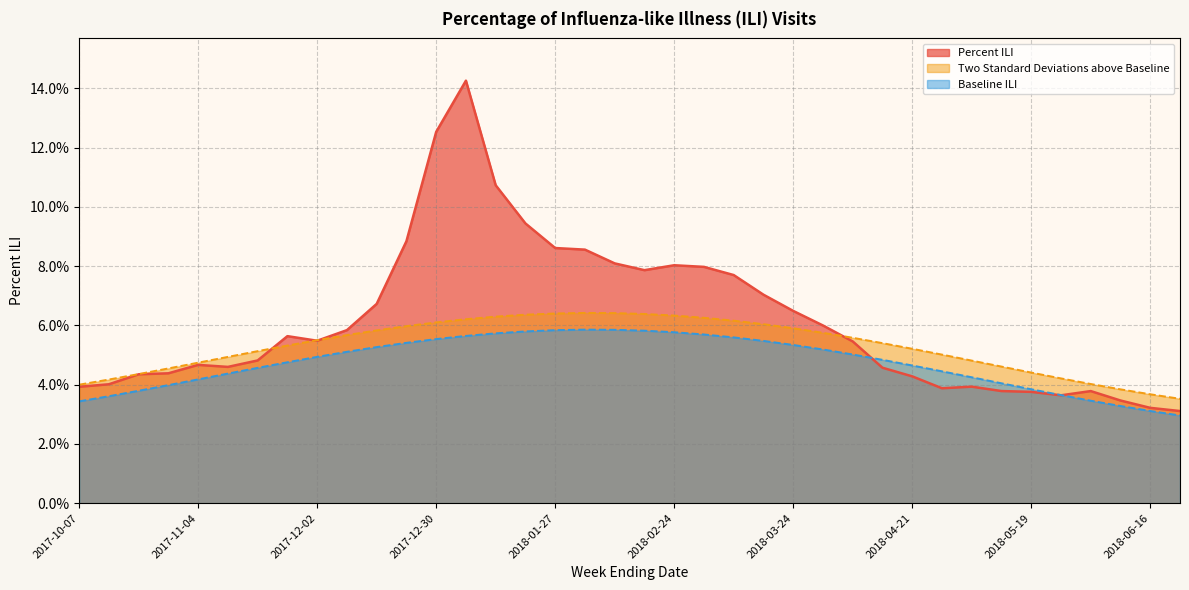

What is the label of the 7th point from the left?

2017-11-18